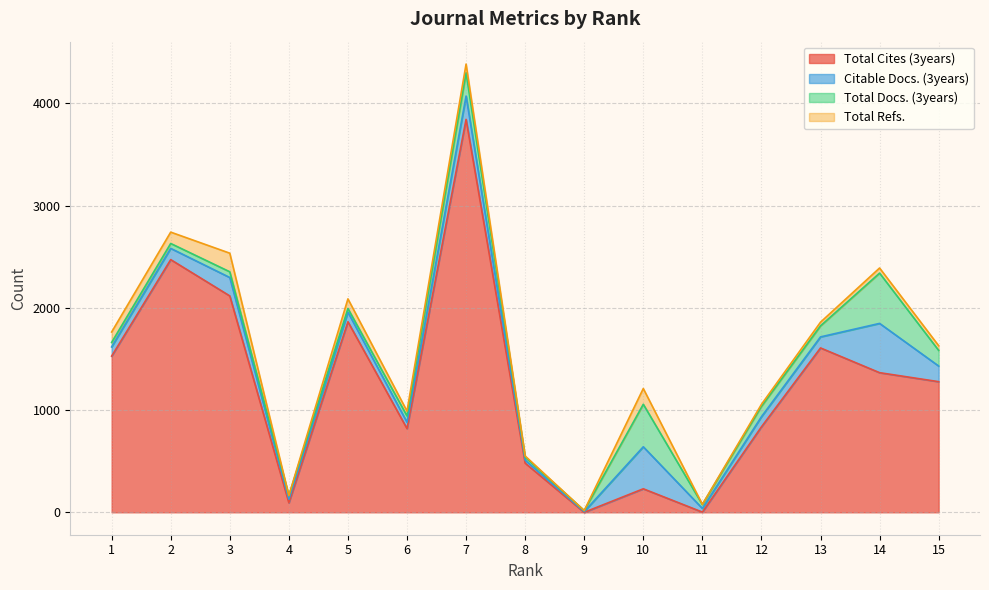

What is the average value of the Total Refs. series?

63